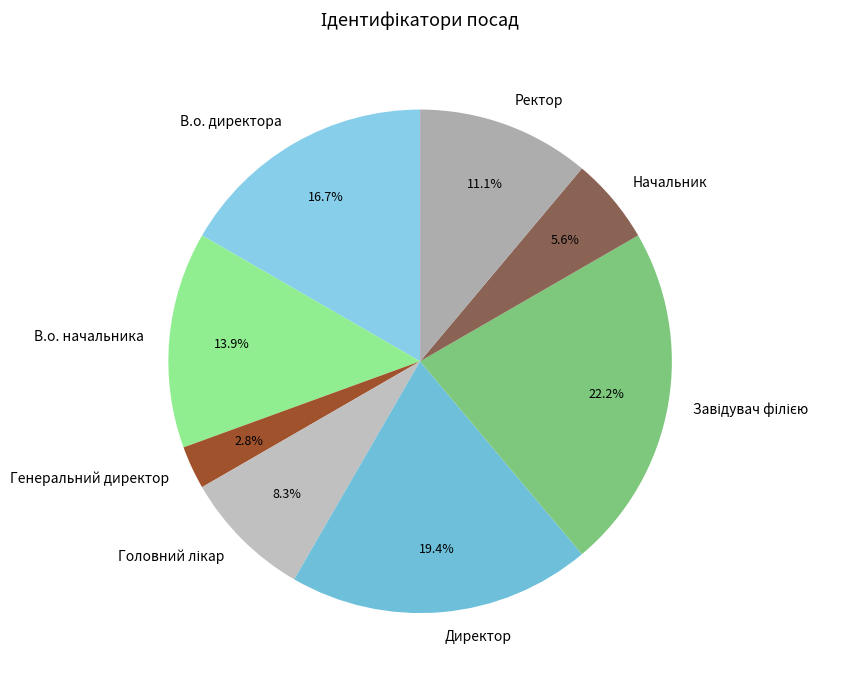

How many segments does this pie chart have?

8